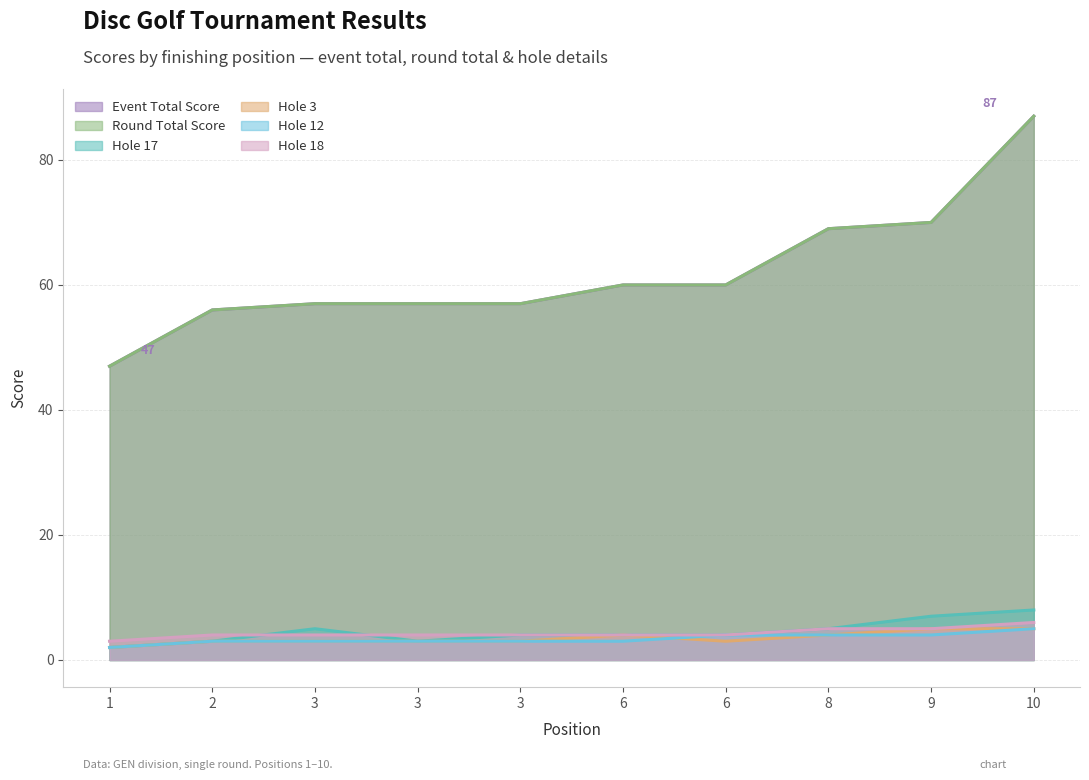

What value does the hole_18 series have at 3?

4